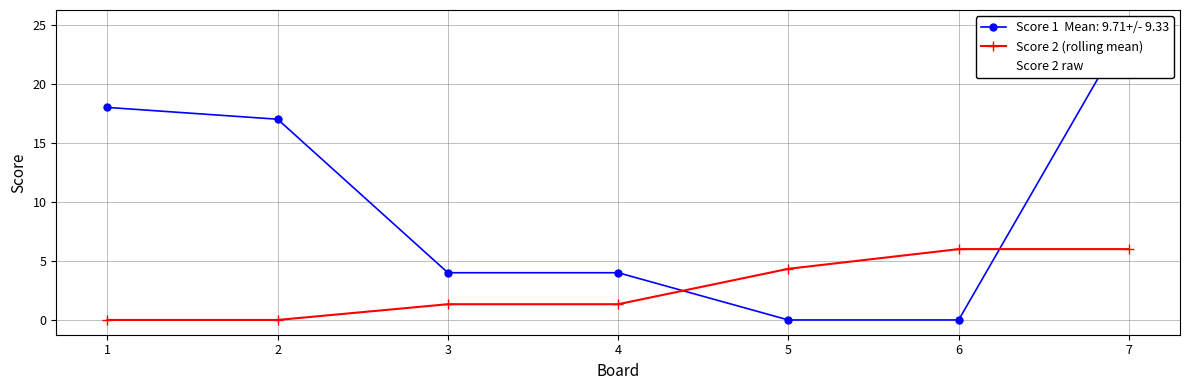

How many interior local valleys does the Score 2 raw series have?

1